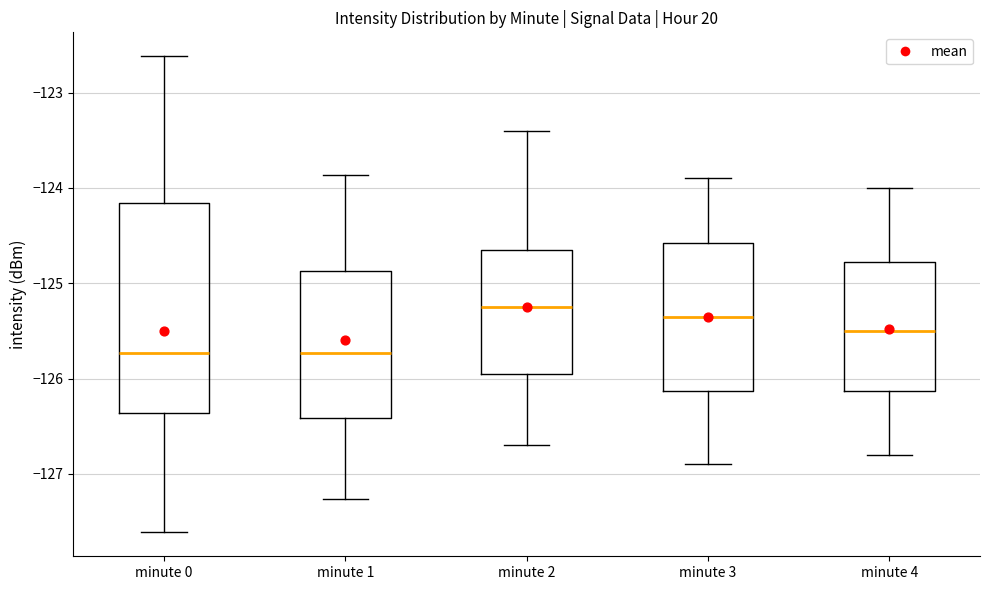

Reading left to right, read every box against the y-axis: the position of its median line, the range the box covers, and the ends of its whiskers. The values are not printed on the chart, so give them approximately, as read against the axis.

minute 0: median -125.7, box -126.4 to -124.2, whiskers -127.6 to -122.6
minute 1: median -125.7, box -126.4 to -124.9, whiskers -127.3 to -123.9
minute 2: median -125.2, box -125.9 to -124.6, whiskers -126.7 to -123.4
minute 3: median -125.3, box -126.1 to -124.6, whiskers -126.9 to -123.9
minute 4: median -125.5, box -126.1 to -124.8, whiskers -126.8 to -124.0